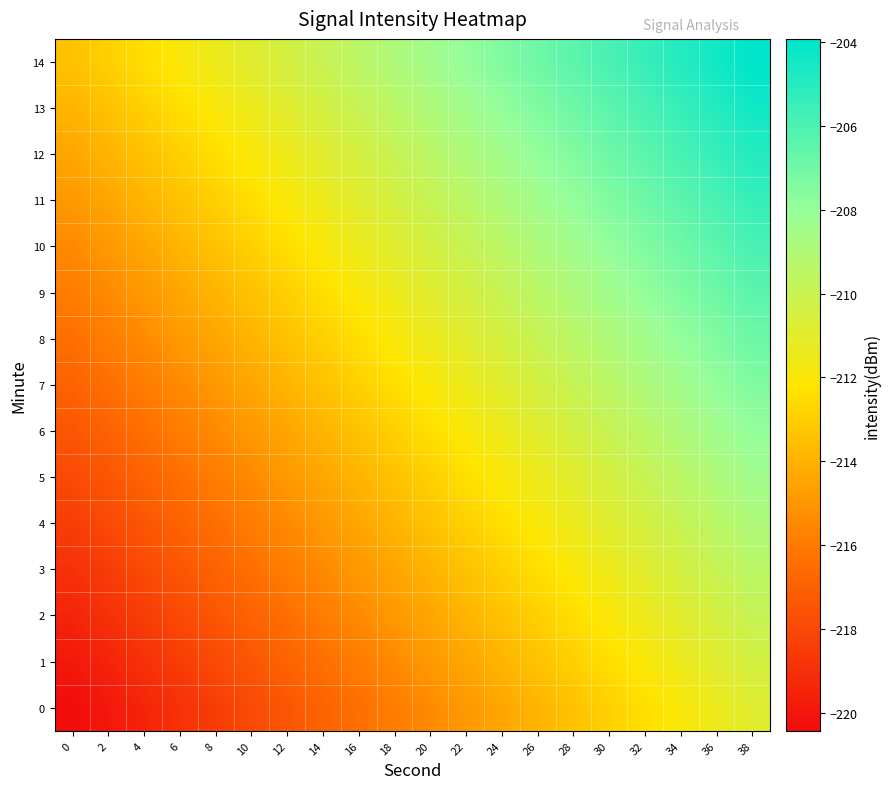

What is the spread (max minus min) of values at 34?

7.0